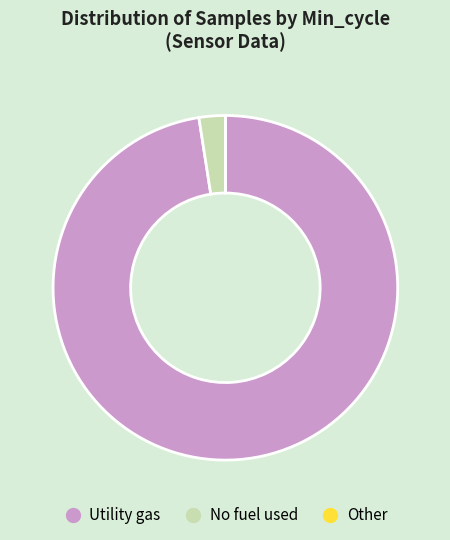

Does any single category account for the majority?

Yes